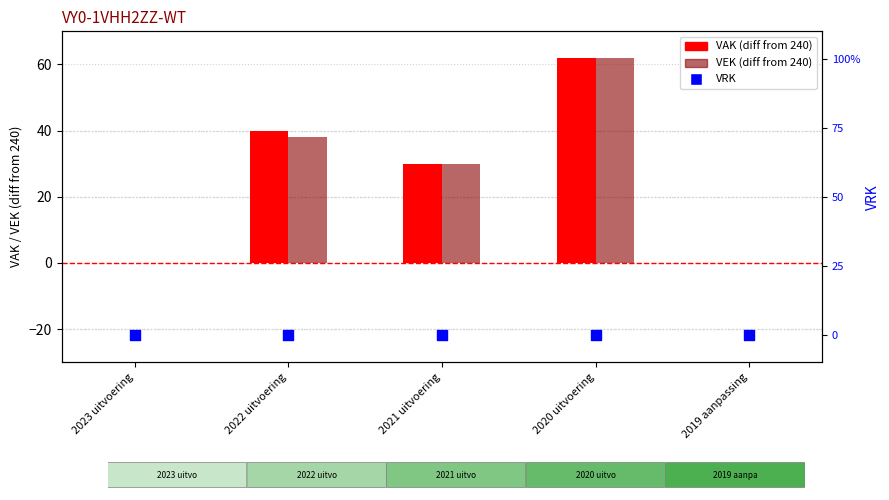

At how many categories does at least one series exceed 29?

3